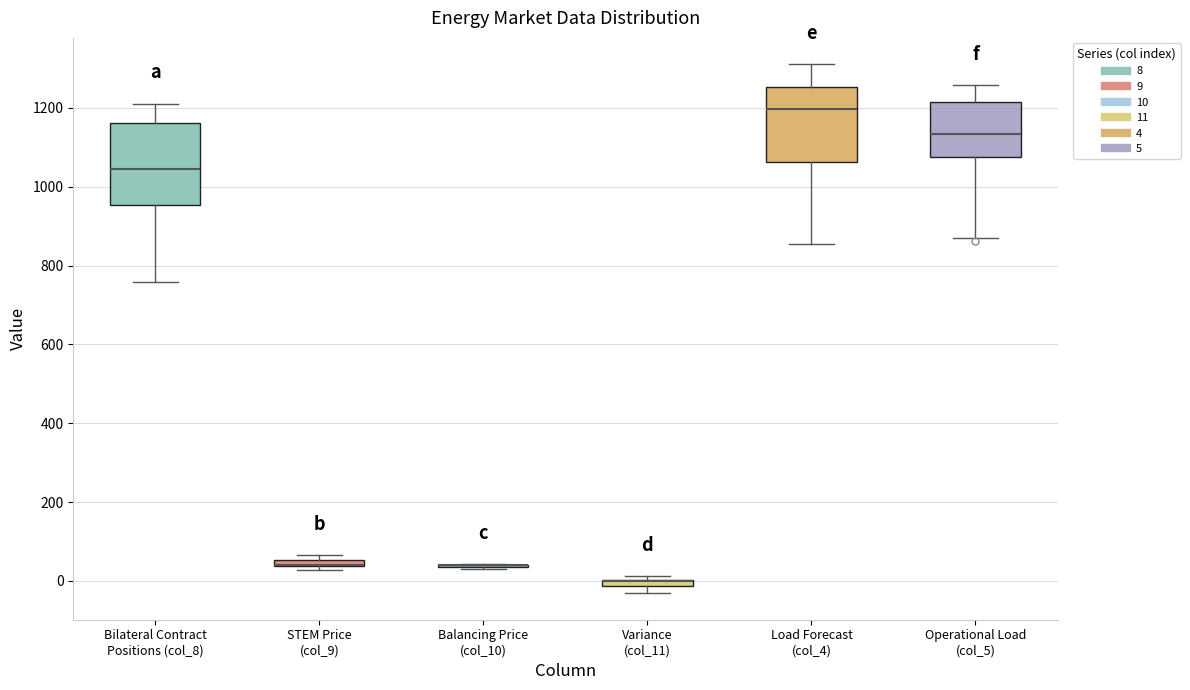

Where does the lower whisker of the box for Operational Load (col_5) end on the y-axis? The values are not printed on the chart, so give them approximately, as read against the axis.

860